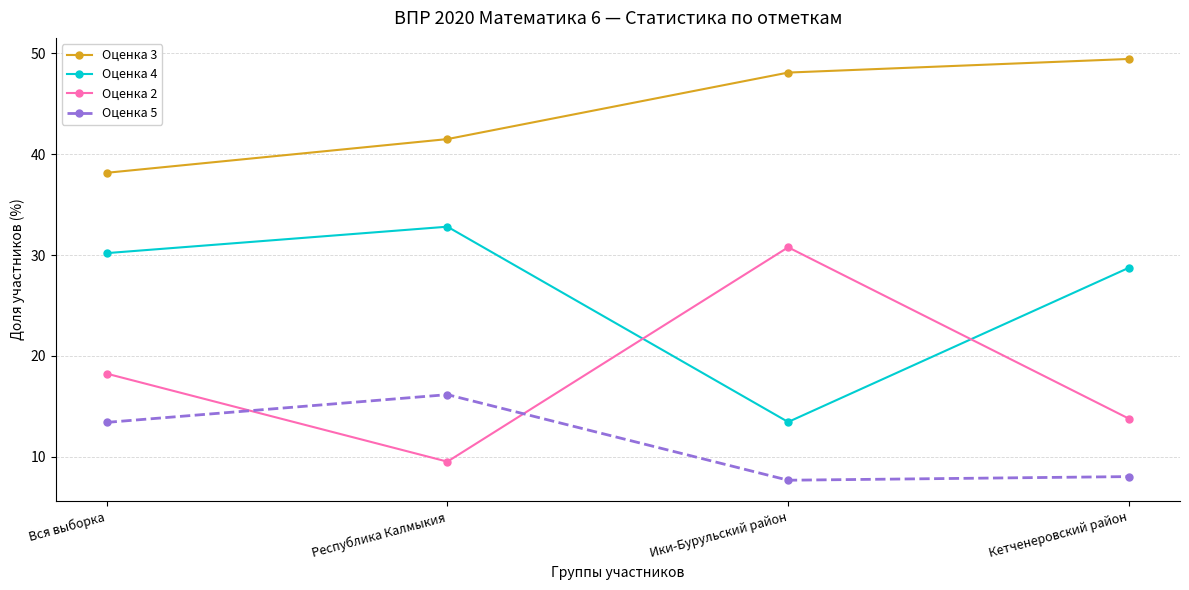

At which category does the chart reach its peak across all series?

Кетченеровский район